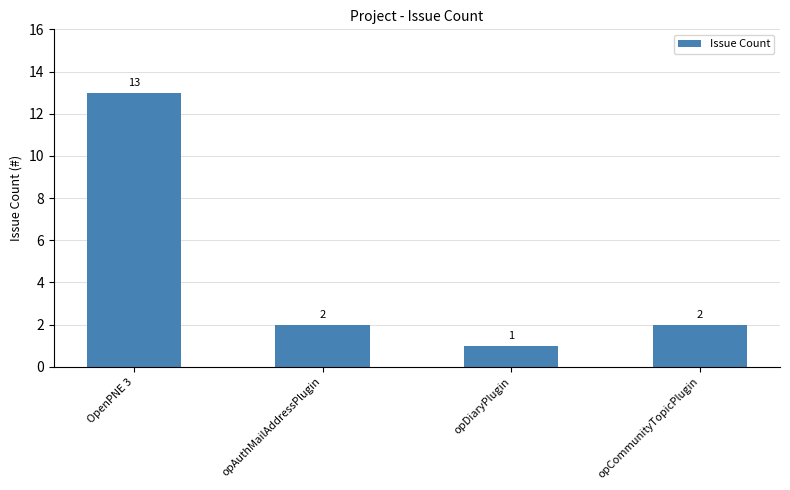

At which category does the chart reach its minimum across all series?

opDiaryPlugin